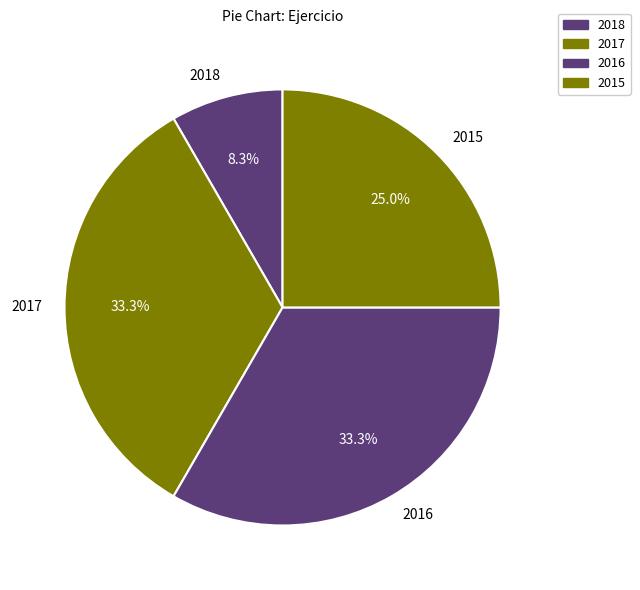

To the nearest percent, what is the combined percentage of 2017 and 2018?

42%